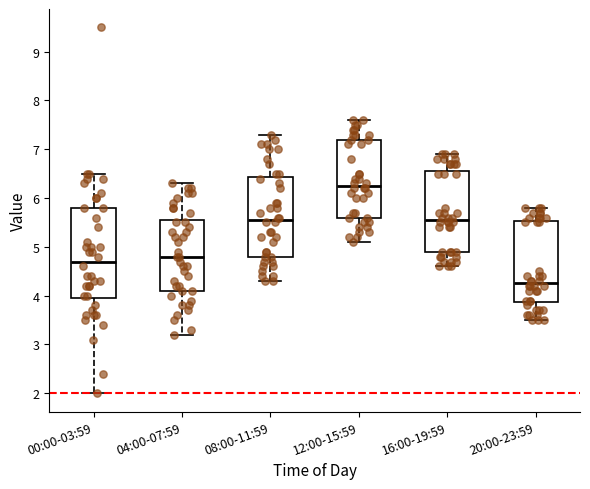

Reading left to right, read every box against the y-axis: the position of its median line, the range the box covers, and the ends of its whiskers. The values are not printed on the chart, so give them approximately, as read against the axis.

00:00-03:59: median 4.7, box 4.0 to 5.8, whiskers 2.0 to 6.5
04:00-07:59: median 4.8, box 4.1 to 5.6, whiskers 3.2 to 6.3
08:00-11:59: median 5.6, box 4.8 to 6.4, whiskers 4.3 to 7.3
12:00-15:59: median 6.3, box 5.6 to 7.2, whiskers 5.1 to 7.6
16:00-19:59: median 5.6, box 4.9 to 6.6, whiskers 4.6 to 6.9
20:00-23:59: median 4.3, box 3.9 to 5.5, whiskers 3.5 to 5.8